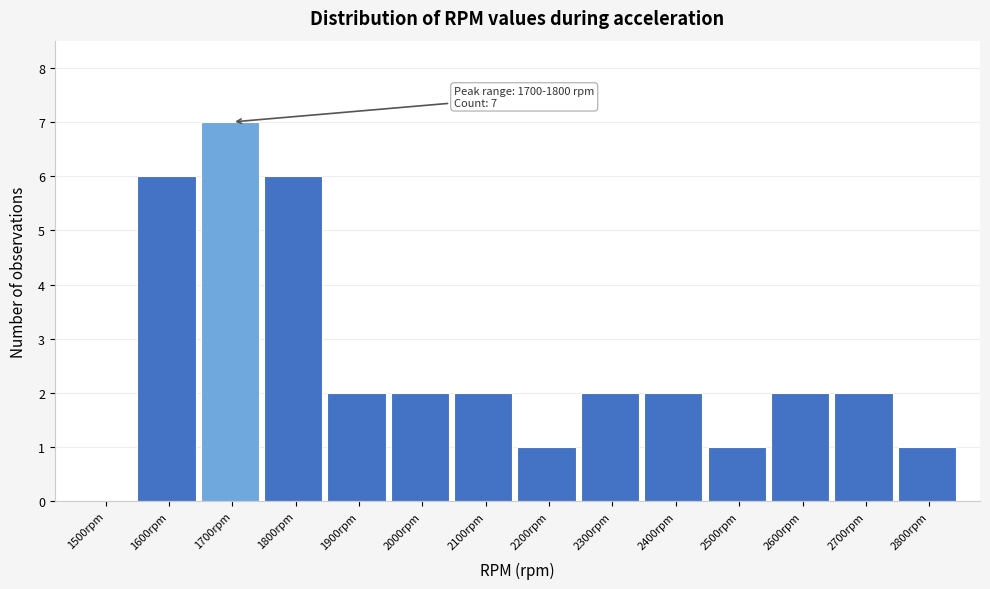

Reading right to left, list all the values displayed in this chart.

2800rpm=1	2700rpm=2	2600rpm=2	2500rpm=1	2400rpm=2	2300rpm=2	2200rpm=1	2100rpm=2	2000rpm=2	1900rpm=2	1800rpm=6	1700rpm=7	1600rpm=6	1500rpm=0